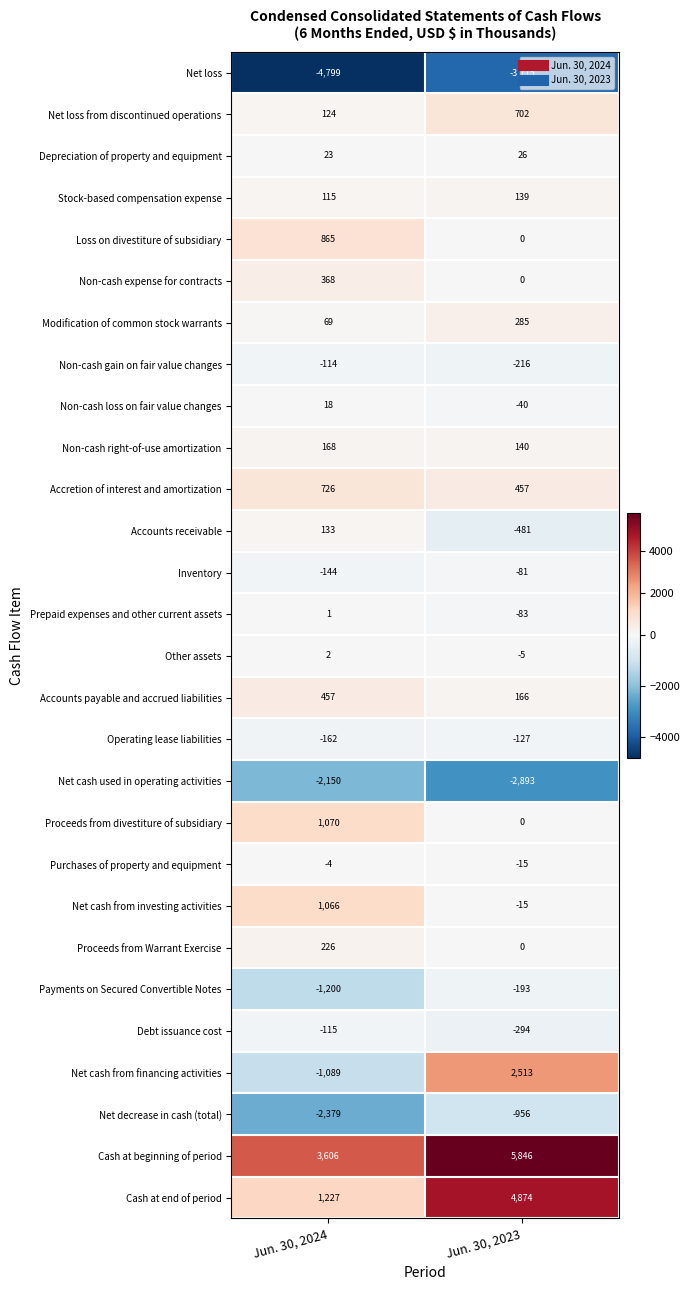

What is the sum of the Non-cash expense for contracts values at Jun. 30, 2023 and Jun. 30, 2024?

368